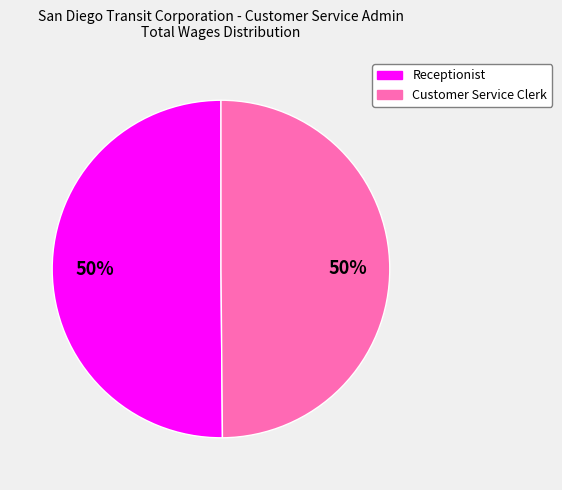

Combined, do Receptionist and Customer Service Clerk account for over 50%?

Yes